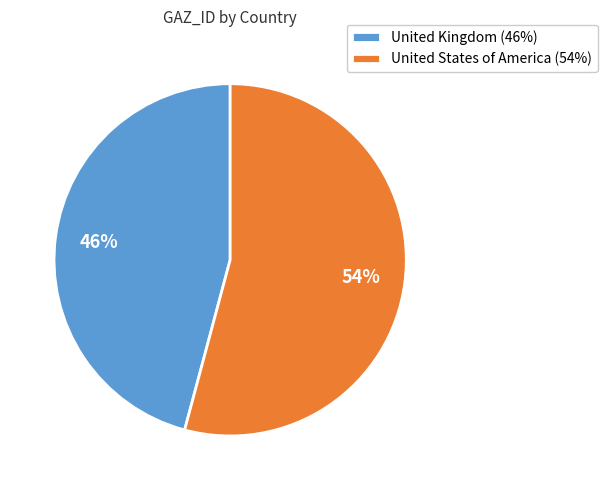

What is the ratio of the value at United States of America (54%) to the value at United Kingdom (46%)?

1.2